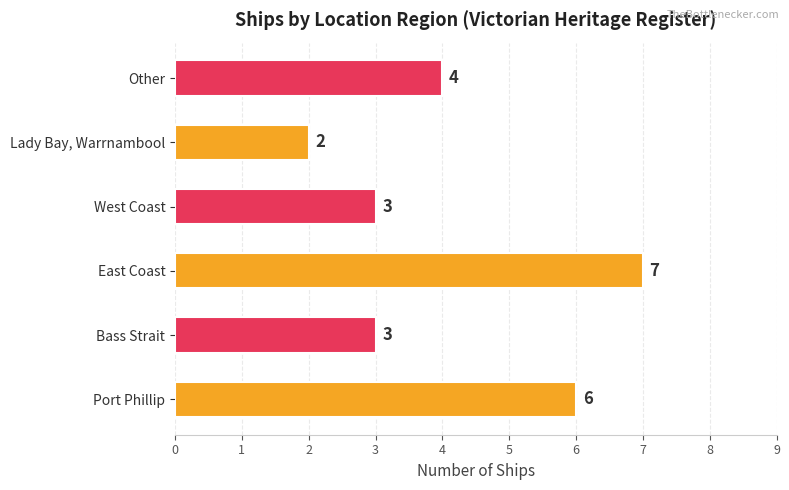

Which label corresponds to the largest value in the chart?

East Coast